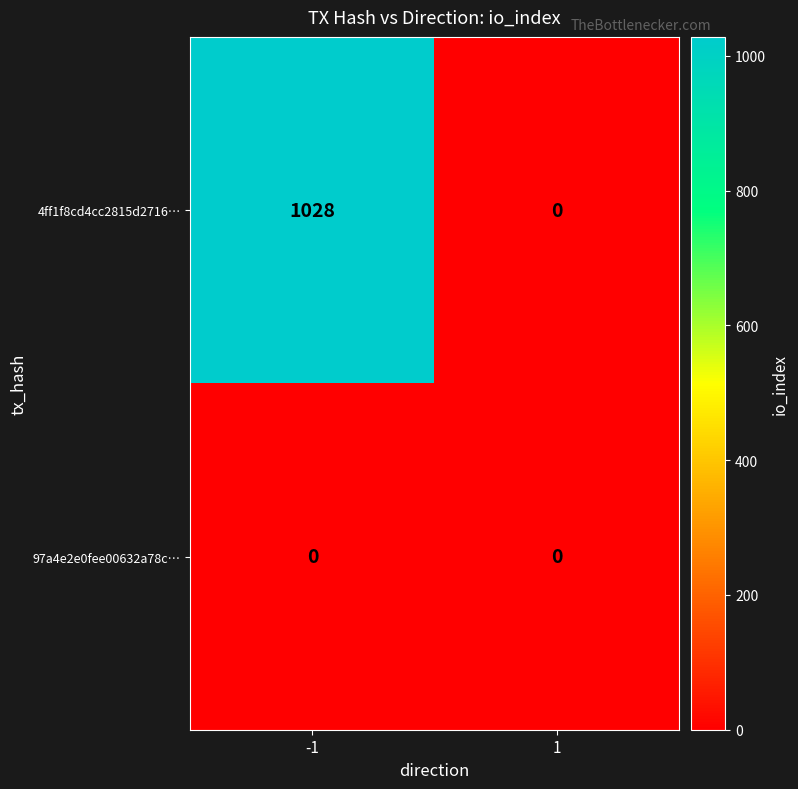

Reading left to right, extract all data points from this chart.

4ff1f8cd4cc2815d2716…: 1028	0
97a4e2e0fee00632a78c…: 0	0